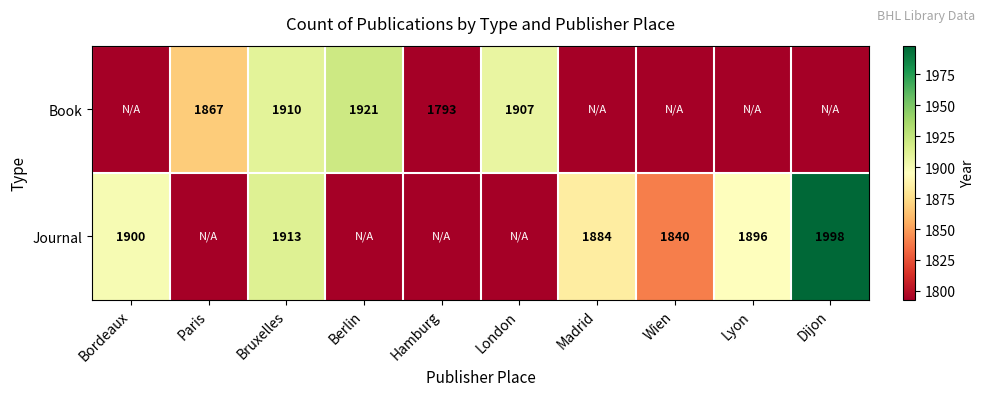

True or false: Book has a value of 3358 at Bruxelles.

False